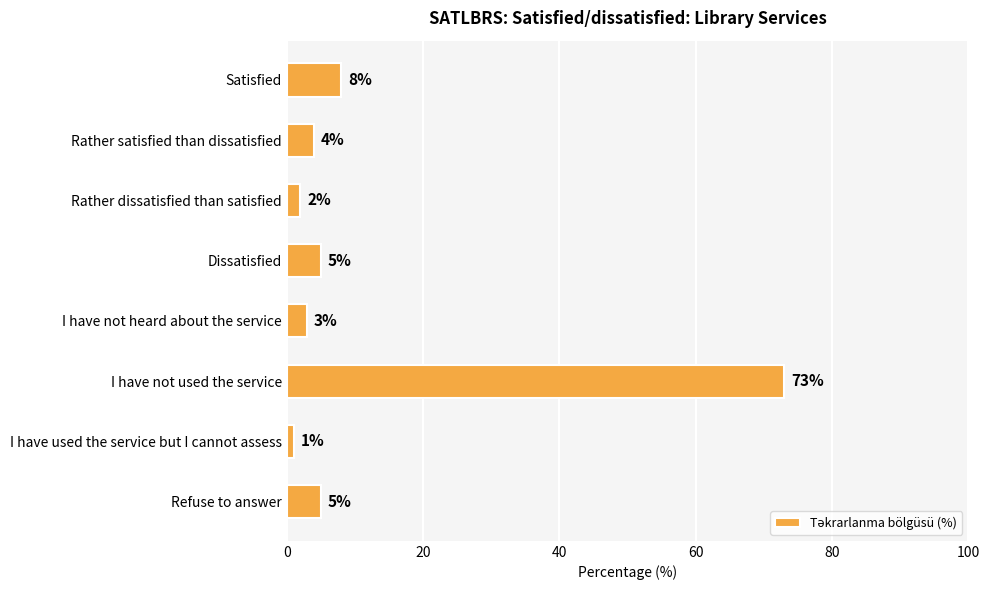

What is the label of the 1st bar from the top?

Satisfied